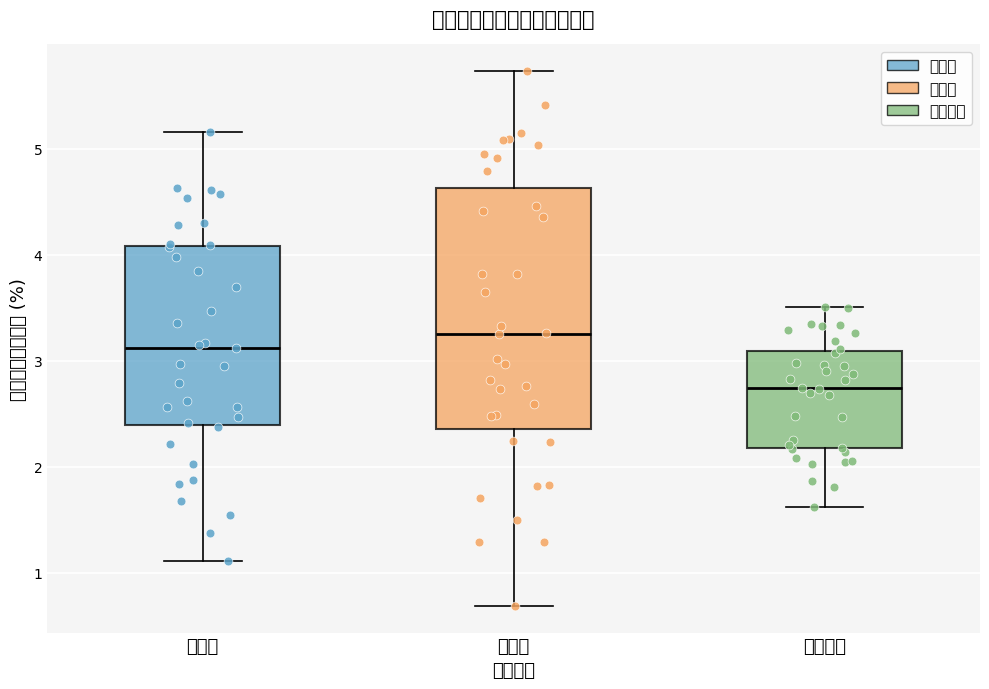

Which box's median line is the lowest?

非製造業